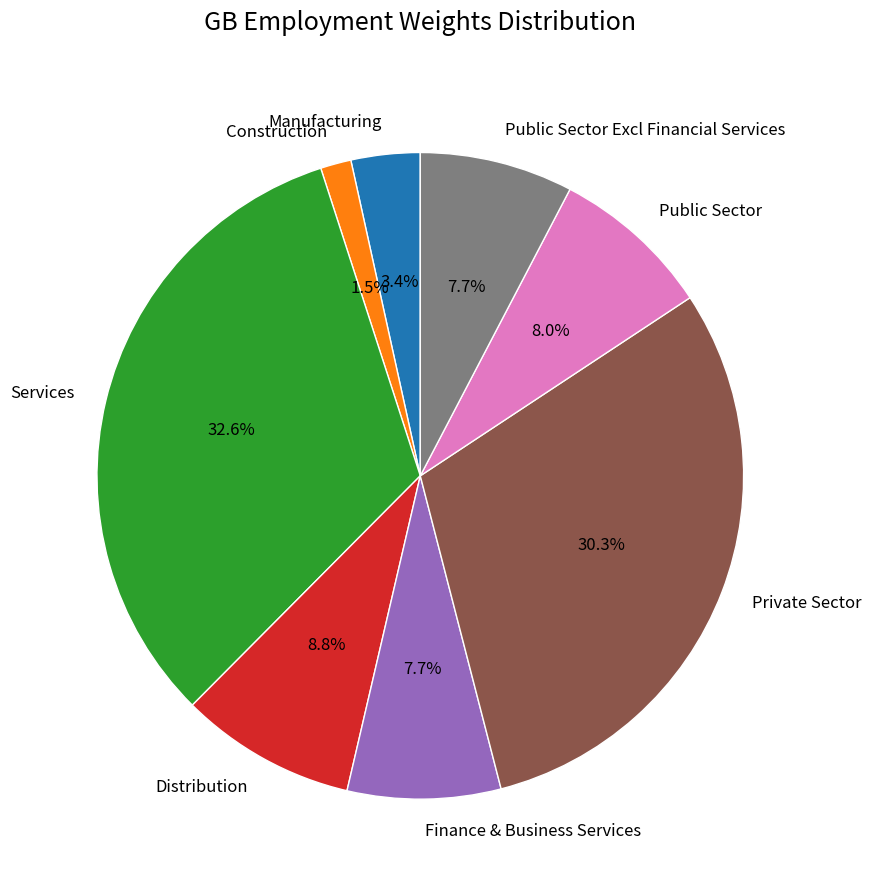

Does Public Sector Excl Financial Services account for over 50% of the chart?

No